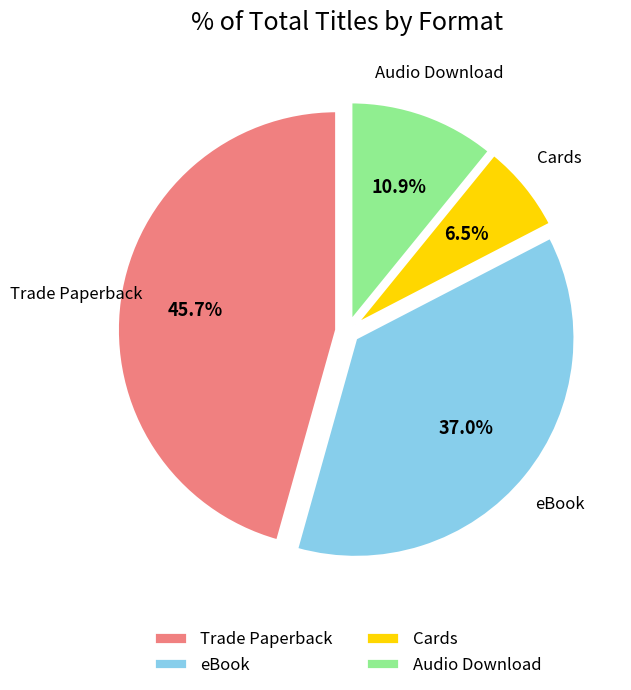

To the nearest percent, what is the difference between the Cards and eBook slice percentages?

30%